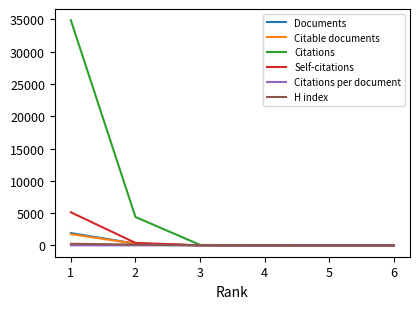

Which series has the largest total across all categories?

Citations